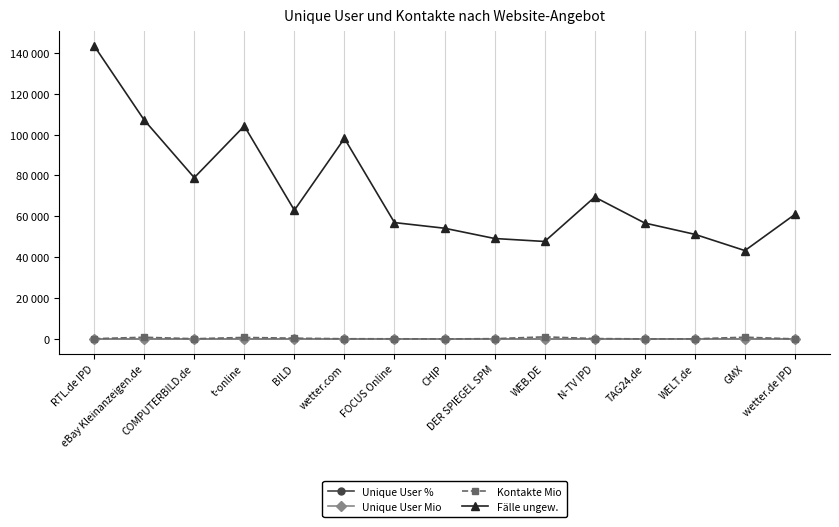

Reading left to right, list all the values displayed in this chart.

Unique User %: 36.2	24.6	23.9	23.4	18.9	18.9	18.0	16.4	15.8	15.5	15.4	14.3	14.1	14.0	13.2
Unique User Mio: 22.1	15.1	14.6	14.3	11.6	11.6	11.0	10.0	9.7	9.5	9.4	8.8	8.6	8.5	8.0
Kontakte Mio: 144.5	840.7	119.8	752.0	387.7	115.0	90.6	31.4	150.5	1035.3	199.8	41.1	66.2	874.1	35.2
Fälle ungew.: 143415.0	107082.0	78912.0	104190.0	62976.0	98115.0	56933.0	54172.0	49151.0	47695.0	69417.0	56711.0	51191.0	43242.0	60965.0